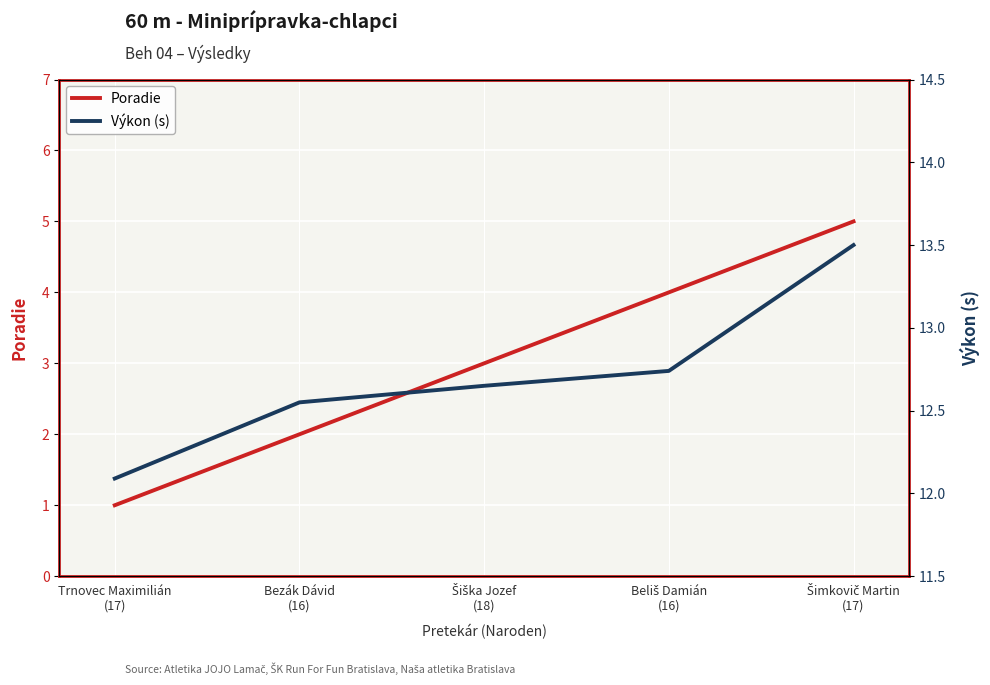

How many series are shown in this chart?

2